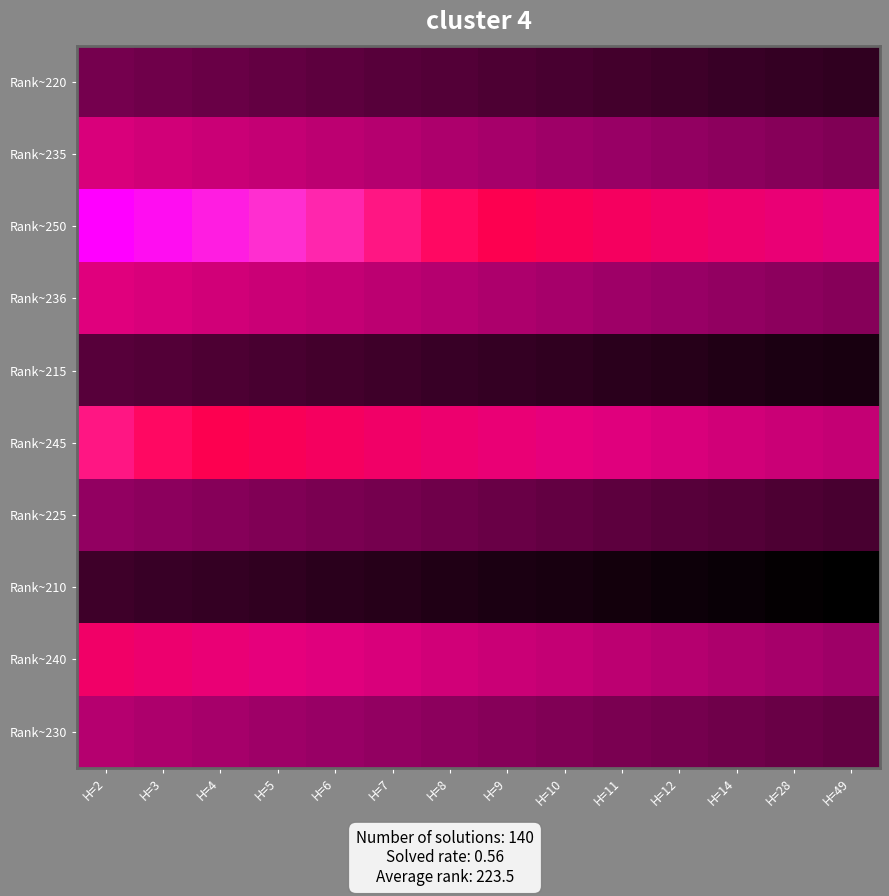

Between H=28 and H=49, which is larger?

H=28